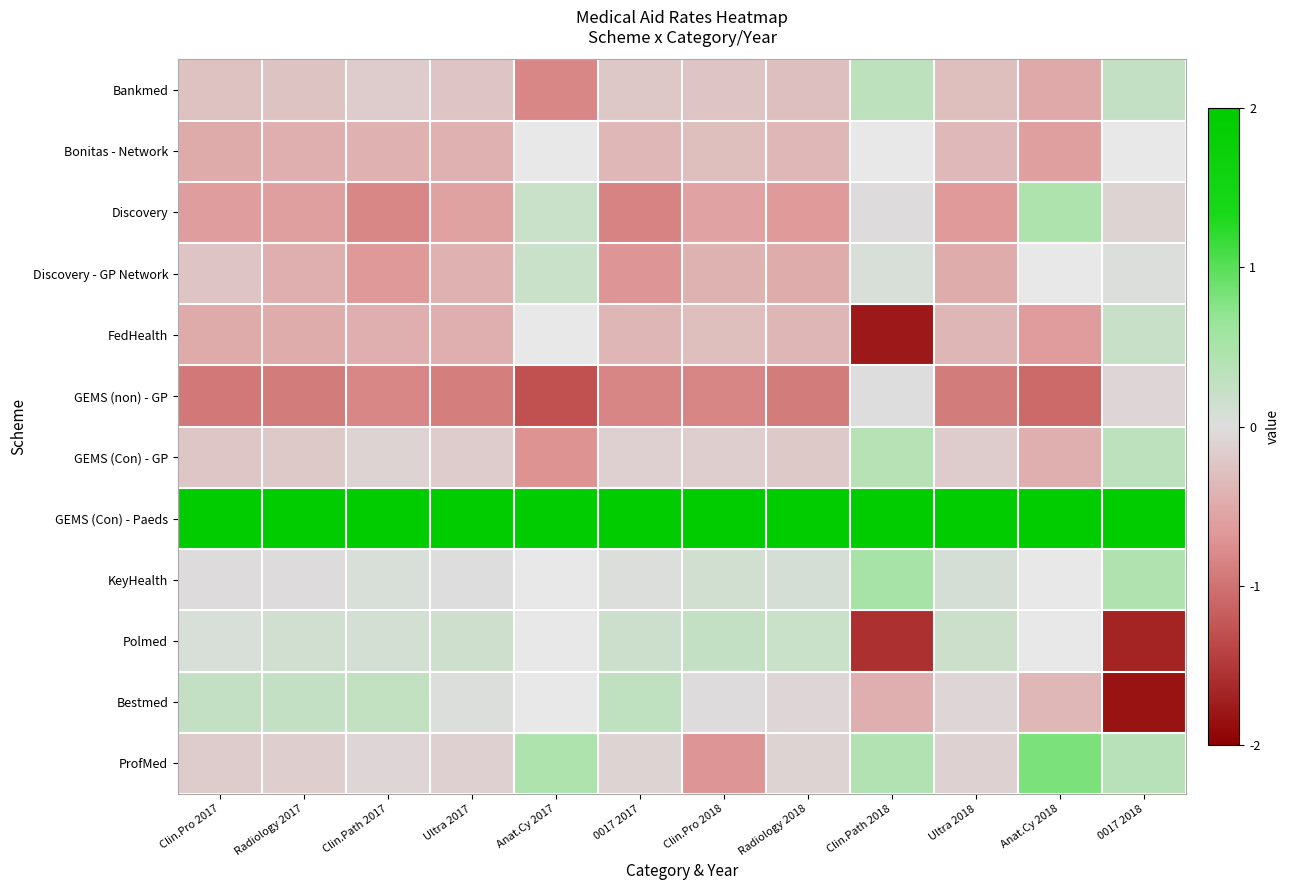

How many positive values does the GEMS (Con) - GP series have?

2